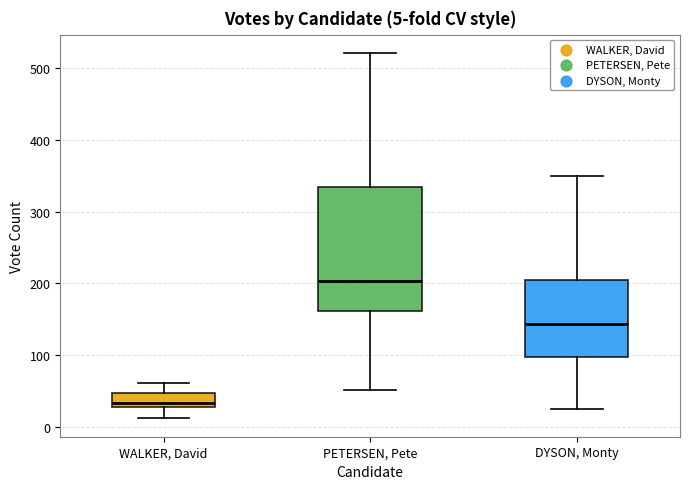

Comparing the boxes themselves (not the whiskers), which one is the tallest?

PETERSEN, Pete